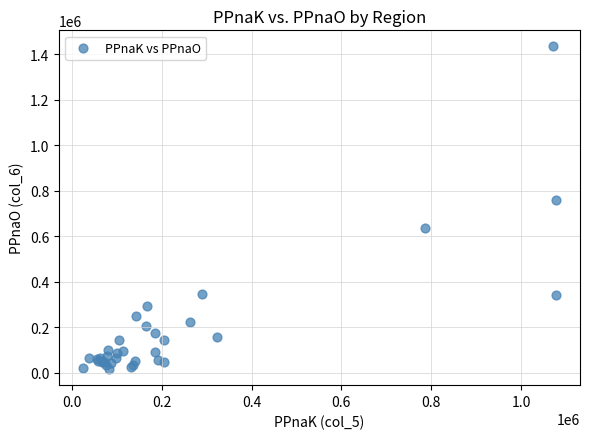

What Y value in the scatter plot is closest to 725298?

759160.1